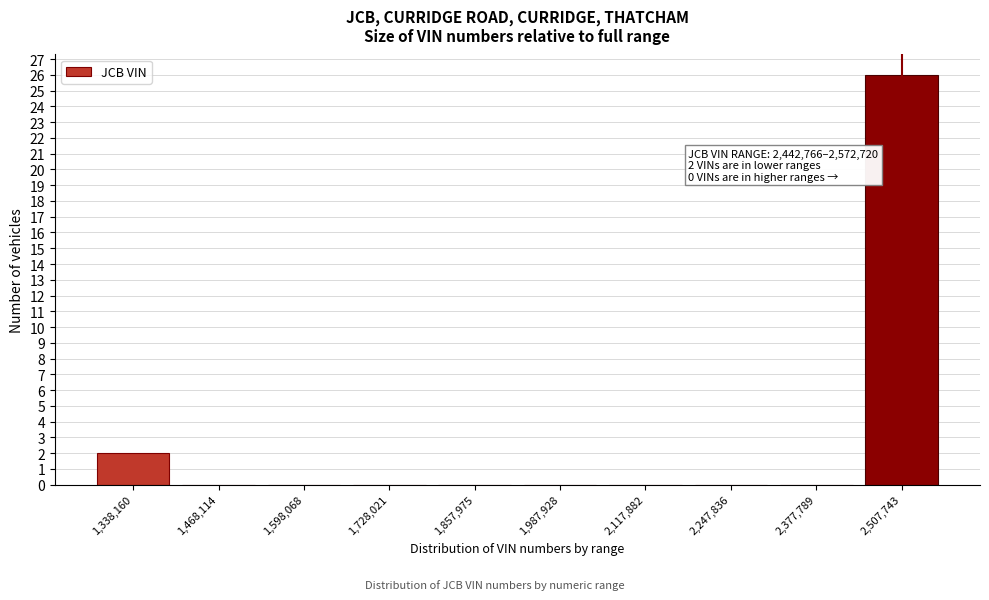

Over which range of the x-axis is the bar tallest?

2440000 to 2580000